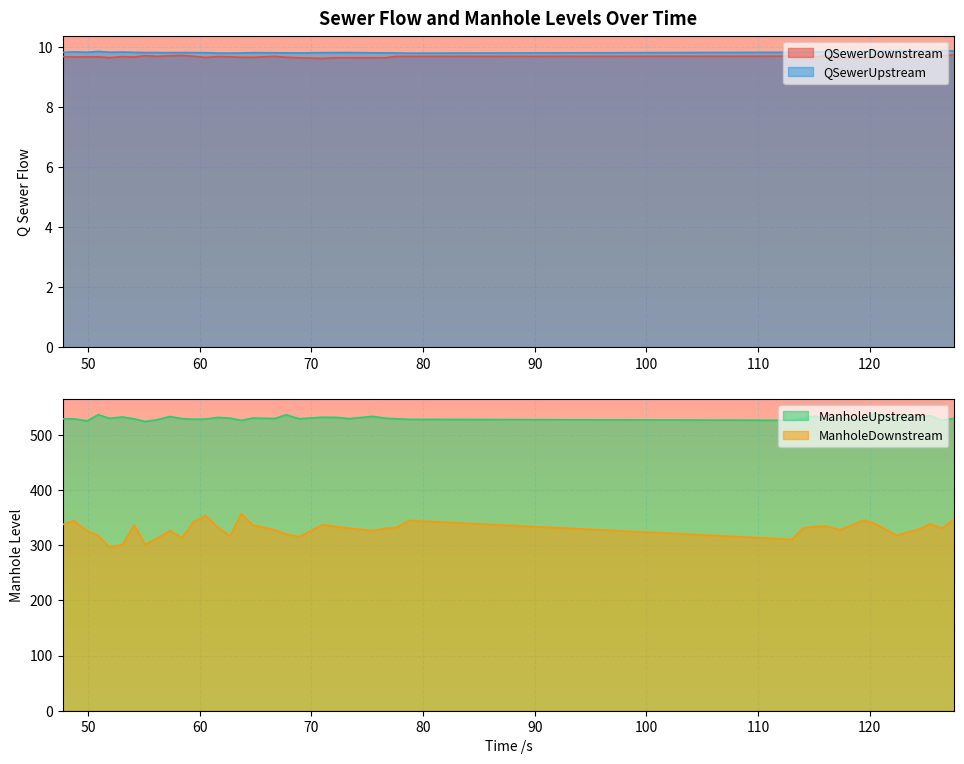

What are all the series names shown in the legend?

QSewerDownstream, QSewerUpstream, ManholeUpstream, ManholeDownstream